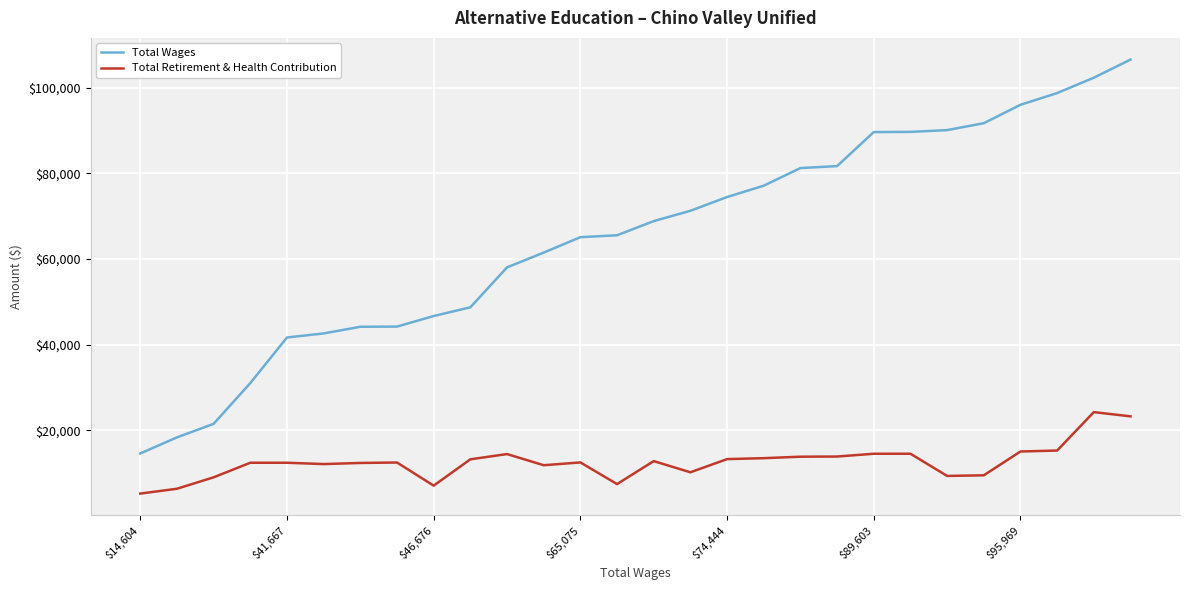

True or false: Total Retirement & Health Contribution and Total Wages cross at least once.

False